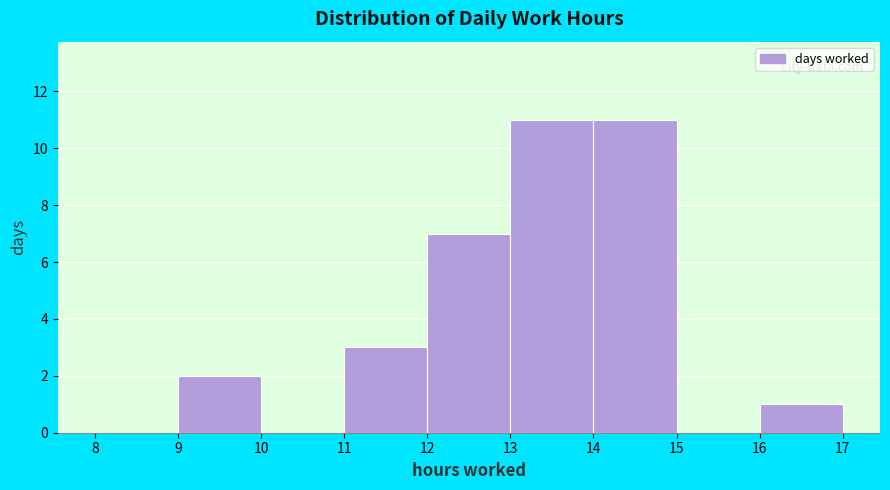

Reading left to right, transcribe this chart: for each bar, give the range it covers on the x-axis and its height. The values are not printed on the chart, so give them approximately, as read against the axis.

8 to 9: 0
9 to 10: 2
10 to 11: 0
11 to 12: 3
12 to 13: 7
13 to 14: 11
14 to 15: 11
15 to 16: 0
16 to 17: 1